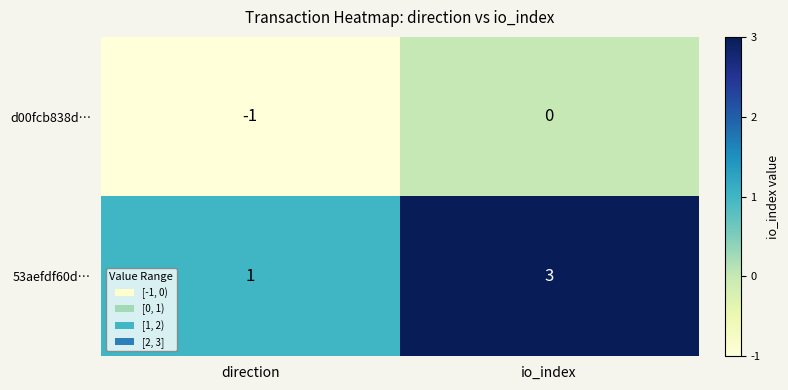

Reading right to left, transcribe all the data shown in this chart.

d00fcb838d…: io_index=0	direction=-1
53aefdf60d…: io_index=3	direction=1